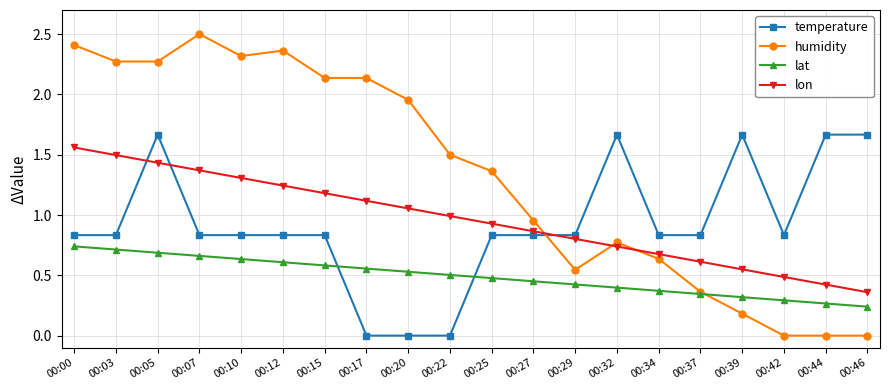

Rank the categories by lon value from lowest to highest.

00:46, 00:44, 00:42, 00:39, 00:37, 00:34, 00:32, 00:29, 00:27, 00:25, 00:22, 00:20, 00:17, 00:15, 00:12, 00:10, 00:07, 00:05, 00:03, 00:00